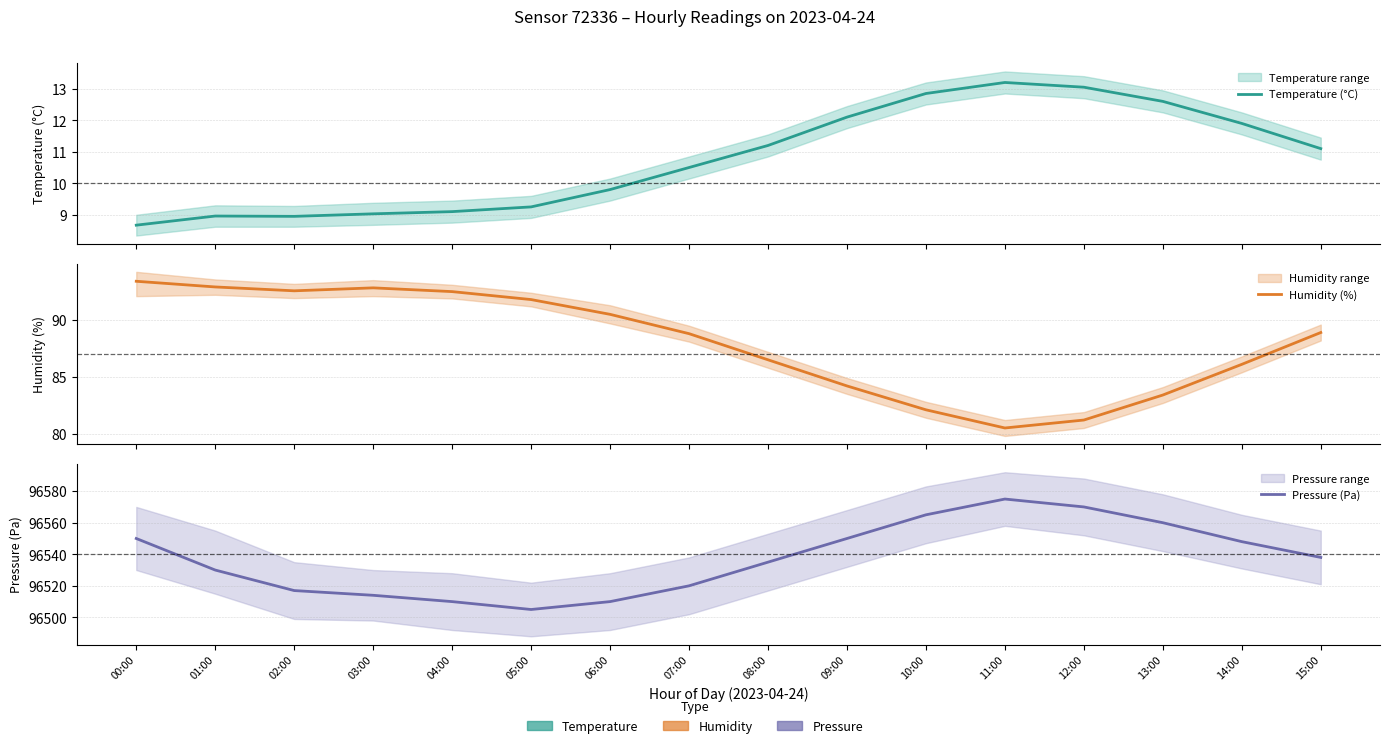

Reading right to left, list all the values displayed in this chart.

Temperature (°C): 11.1	11.9	12.6	13.1	13.2	12.8	12.1	11.2	10.5	9.8	9.2	9.1	9.0	8.9	9.0	8.7
Humidity (%): 88.9	86.1	83.4	81.2	80.5	82.1	84.2	86.5	88.8	90.5	91.8	92.5	92.8	92.6	92.9	93.4
Pressure (Pa): 96538.0	96548.0	96560.0	96570.0	96575.0	96565.0	96550.0	96535.0	96520.0	96510.0	96505.0	96510.0	96514.0	96517.0	96530.0	96550.0